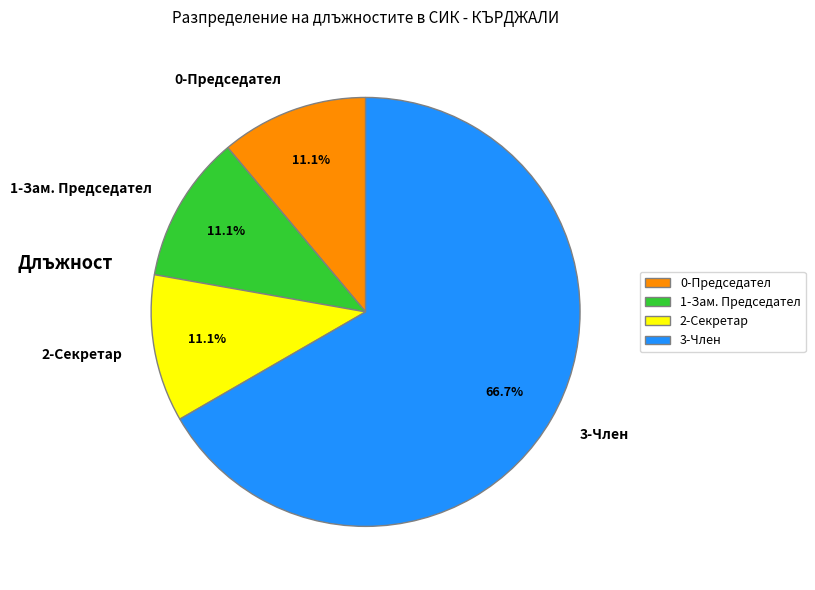

Count the number of slices in the pie.

4